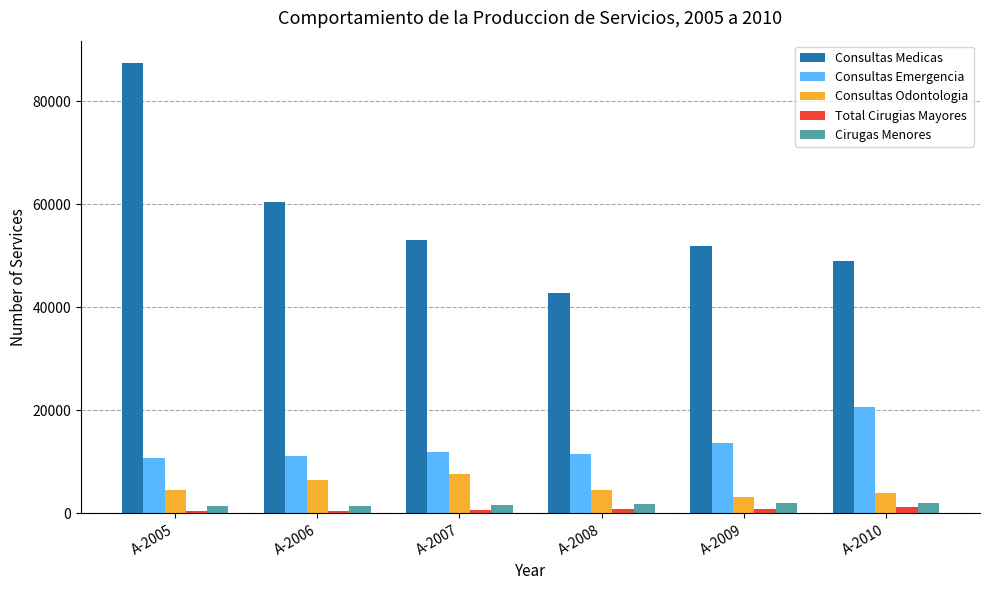

At which category is the sum across all series the highest?

A-2005